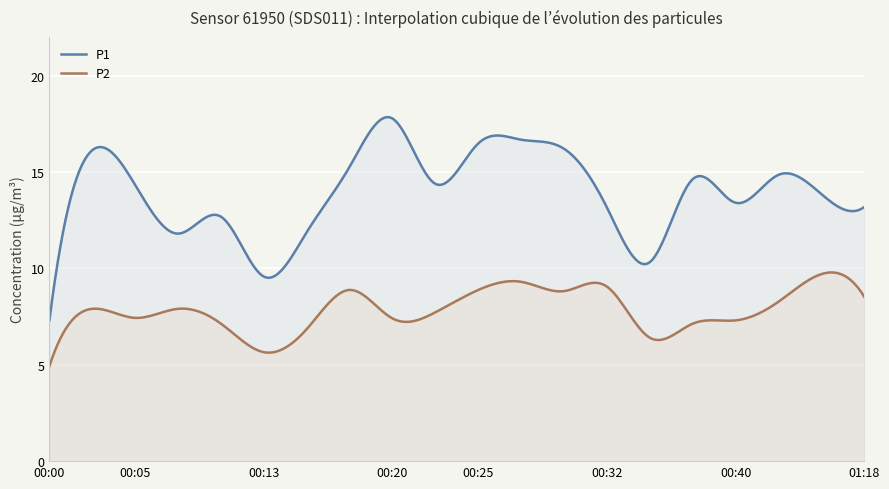

What is the difference between the highest and lowest values at 00:10?

5.5